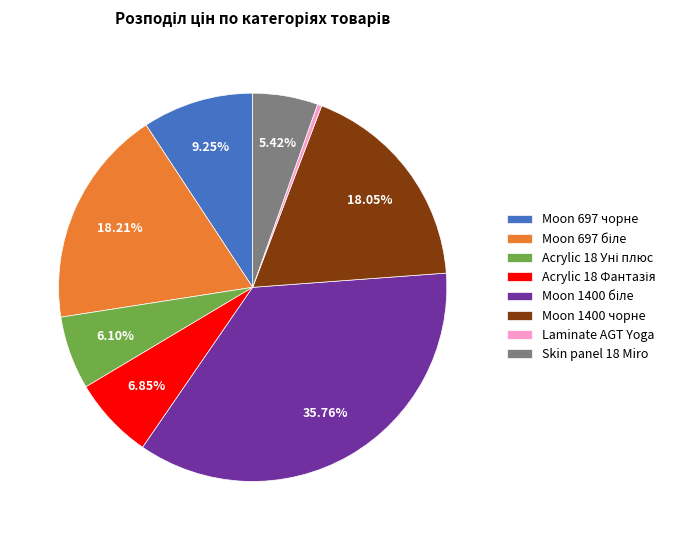

True or false: Laminate AGT Yoga accounts for 0% of the total.

True